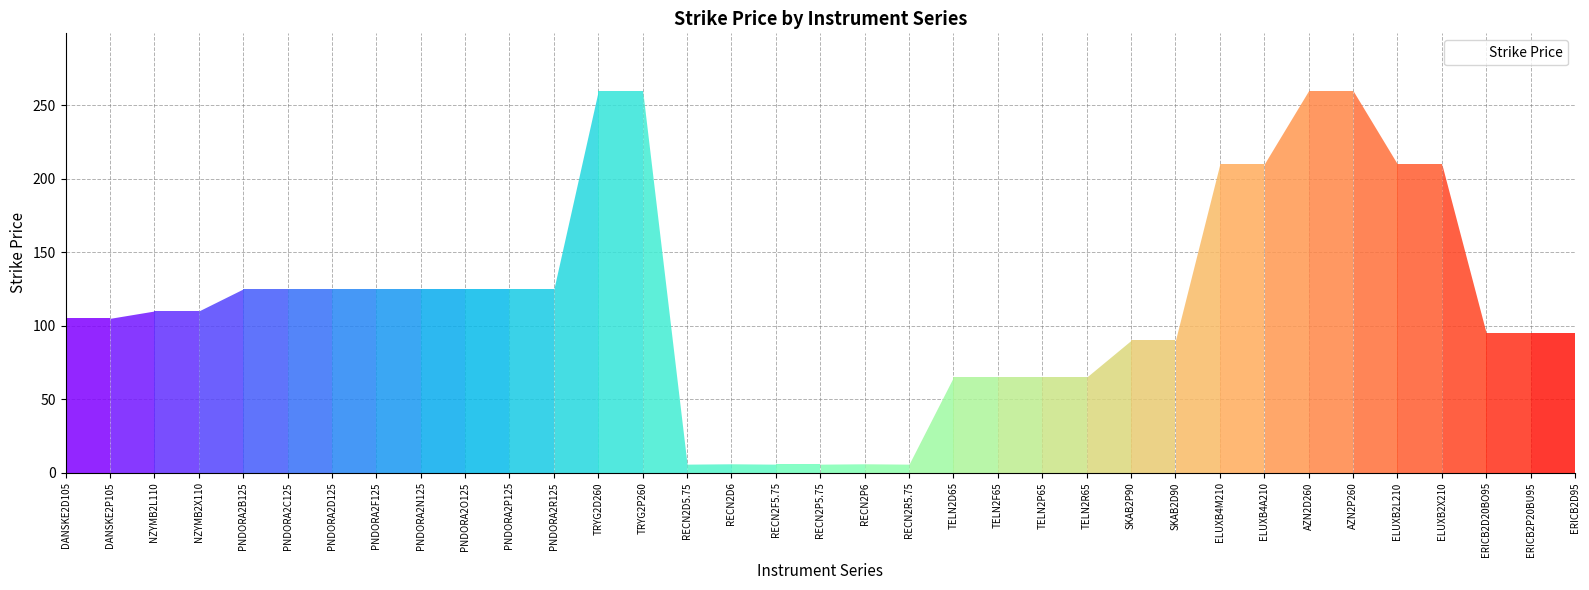

Does the chart have visible grid lines?

Yes